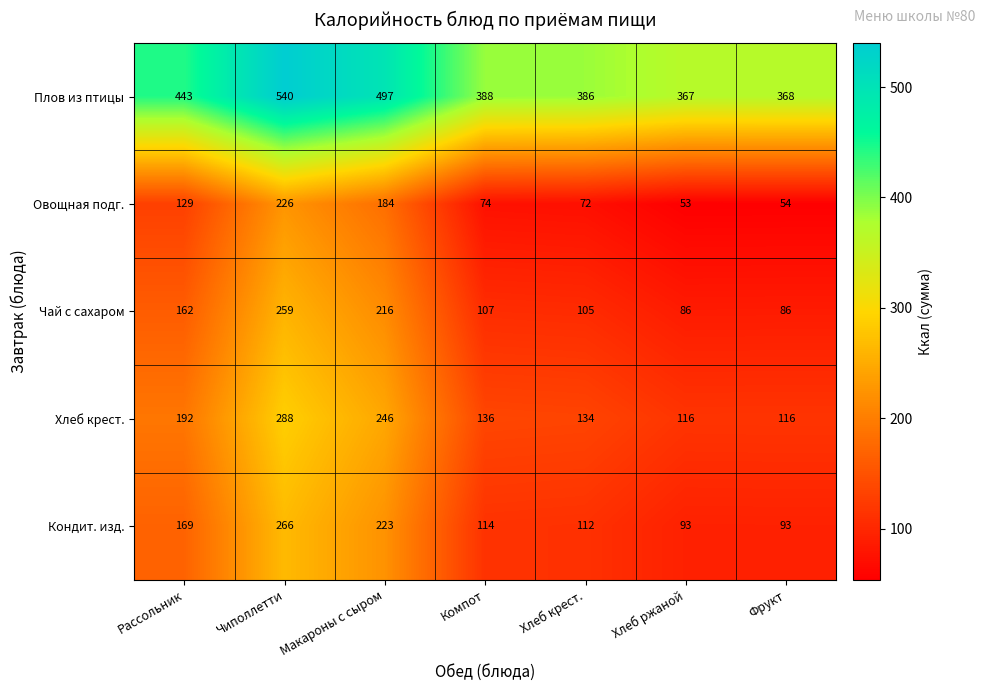

What is the approximate value of Кондит. изд. at Рассольник, to the nearest 50?

150